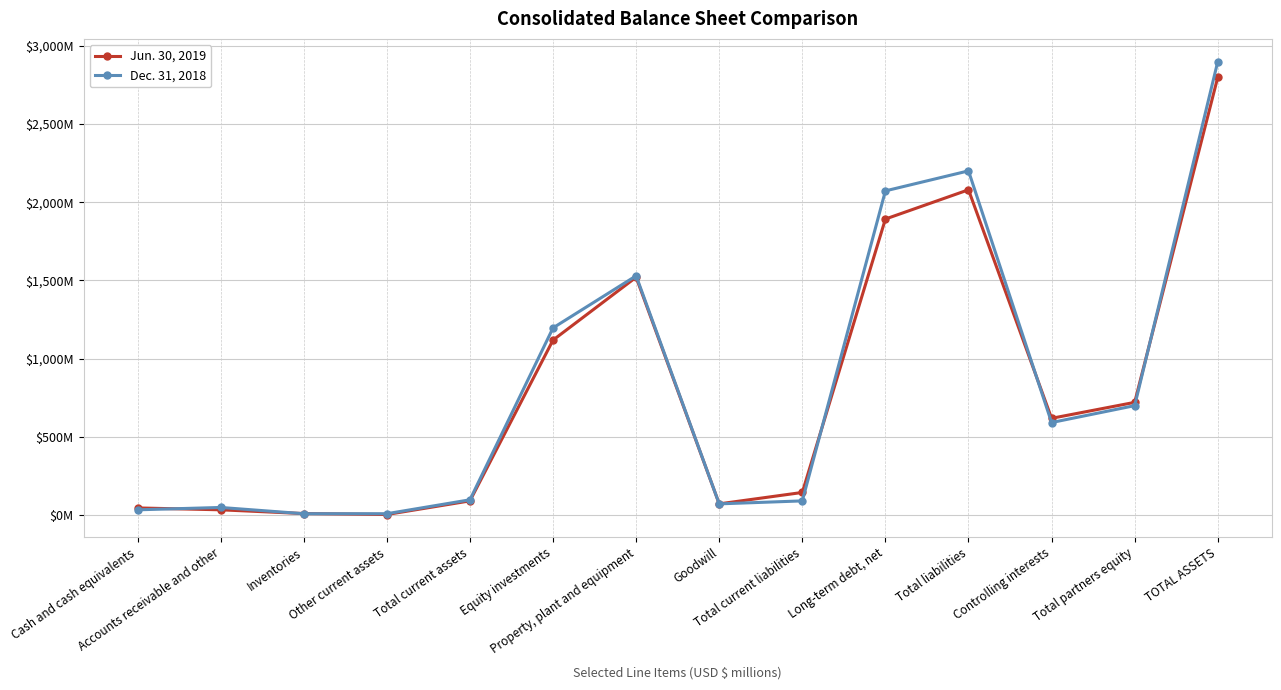

What is the total value across all series at Total liabilities?

4279